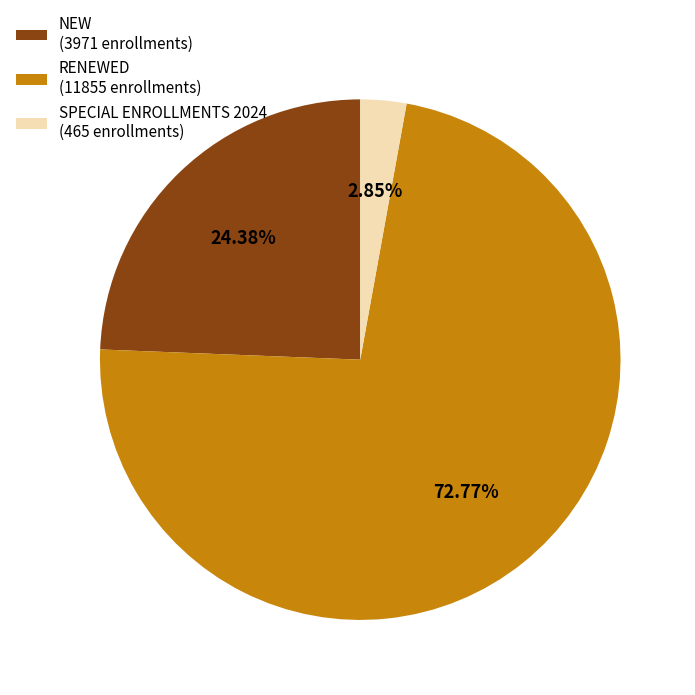

How many segments does this pie chart have?

3